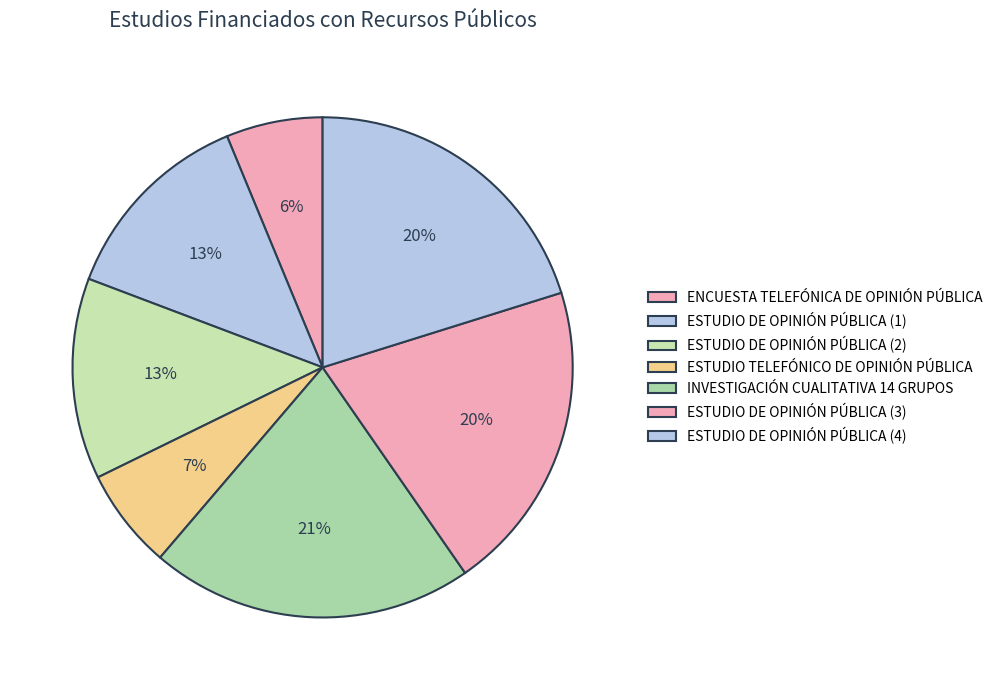

True or false: ESTUDIO DE OPINIÓN PÚBLICA (2) accounts for 13% of the total.

True